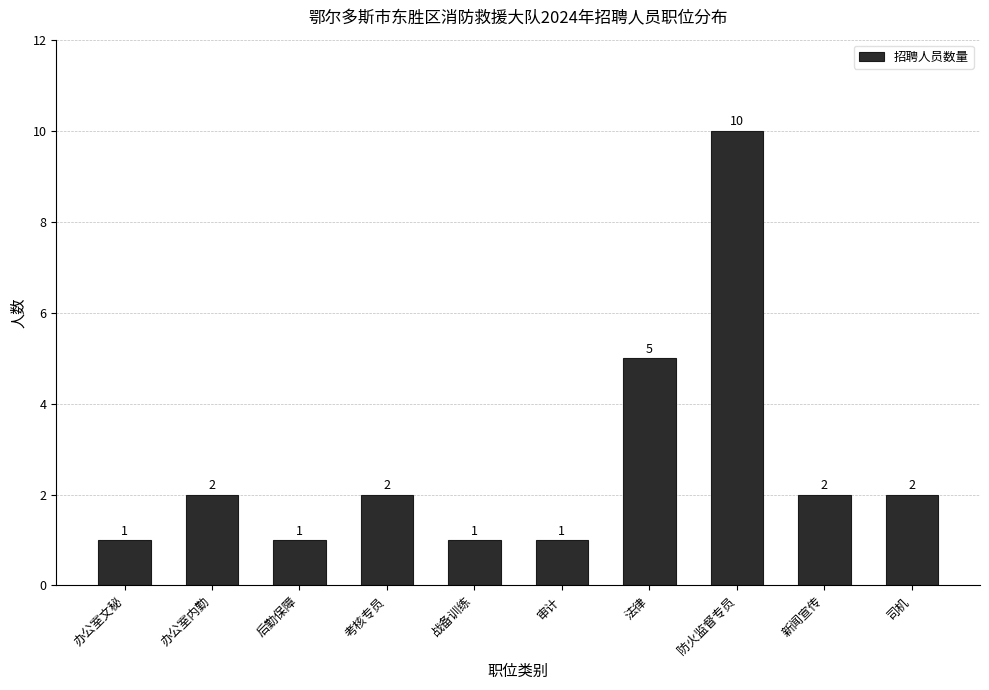

Reading left to right, what are all the values shown in this chart?

1	2	1	2	1	1	5	10	2	2